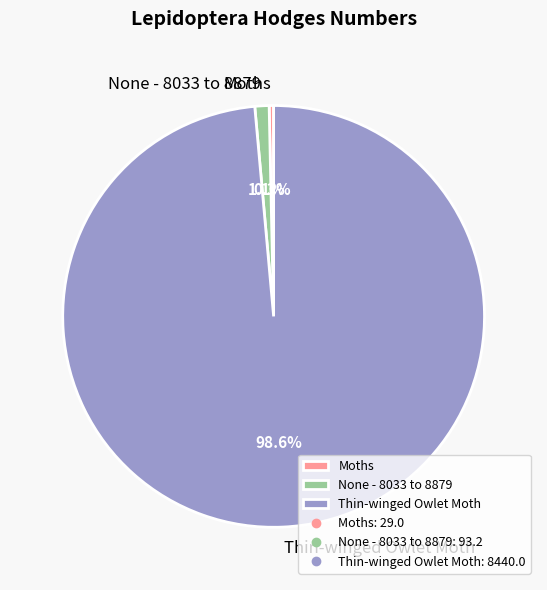

Which category has the smallest portion of the pie?

Moths